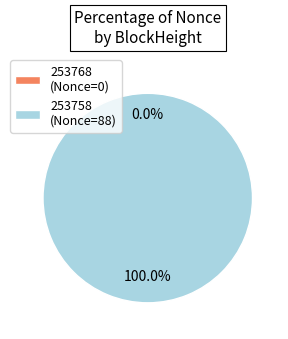

What is the change in value from 253768 to 253758?

+88